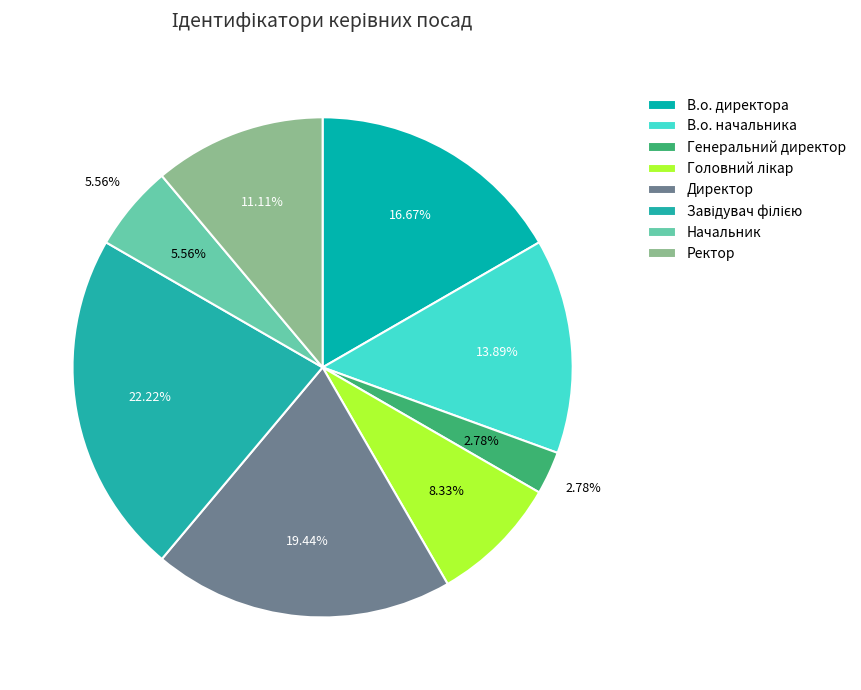

What percentage is the Завідувач філією slice, to the nearest percent?

22%